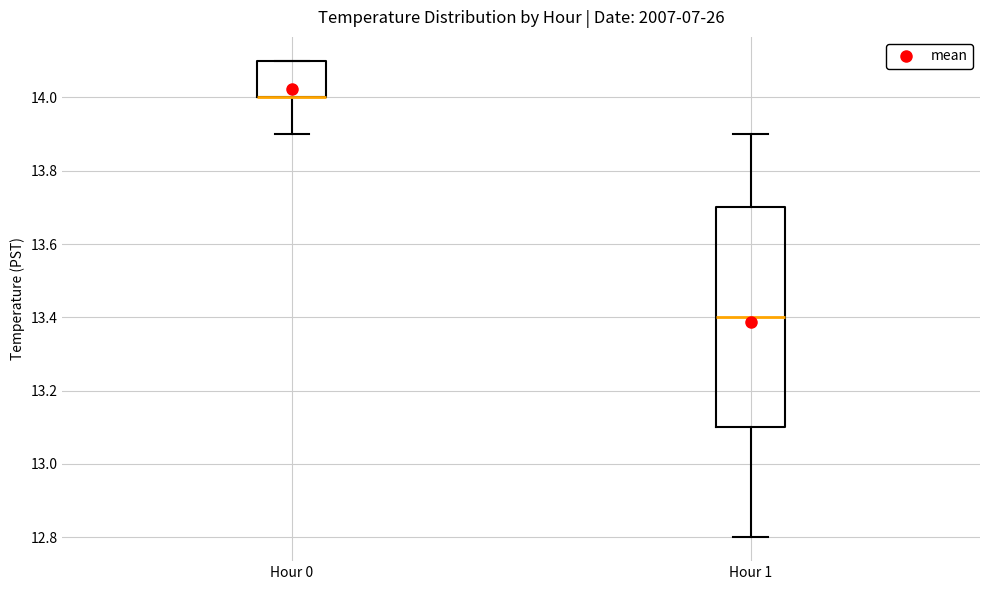

Reading left to right, transcribe this box plot: for each box, give where its median line is, the range the box spans, and where its two whiskers end, as read against the y-axis. The values are not printed on the chart, so give them approximately, as read against the axis.

Hour 0: median 14.0 (drawn on the box's lower edge), box 14.0 to 14.1, whiskers 13.9 to 14.1
Hour 1: median 13.4, box 13.1 to 13.7, whiskers 12.8 to 13.9